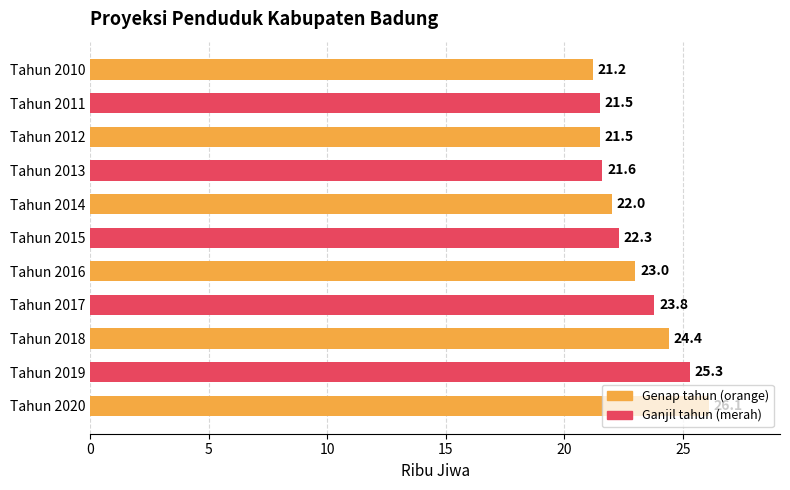

Does the chart contain stacked bars?

No